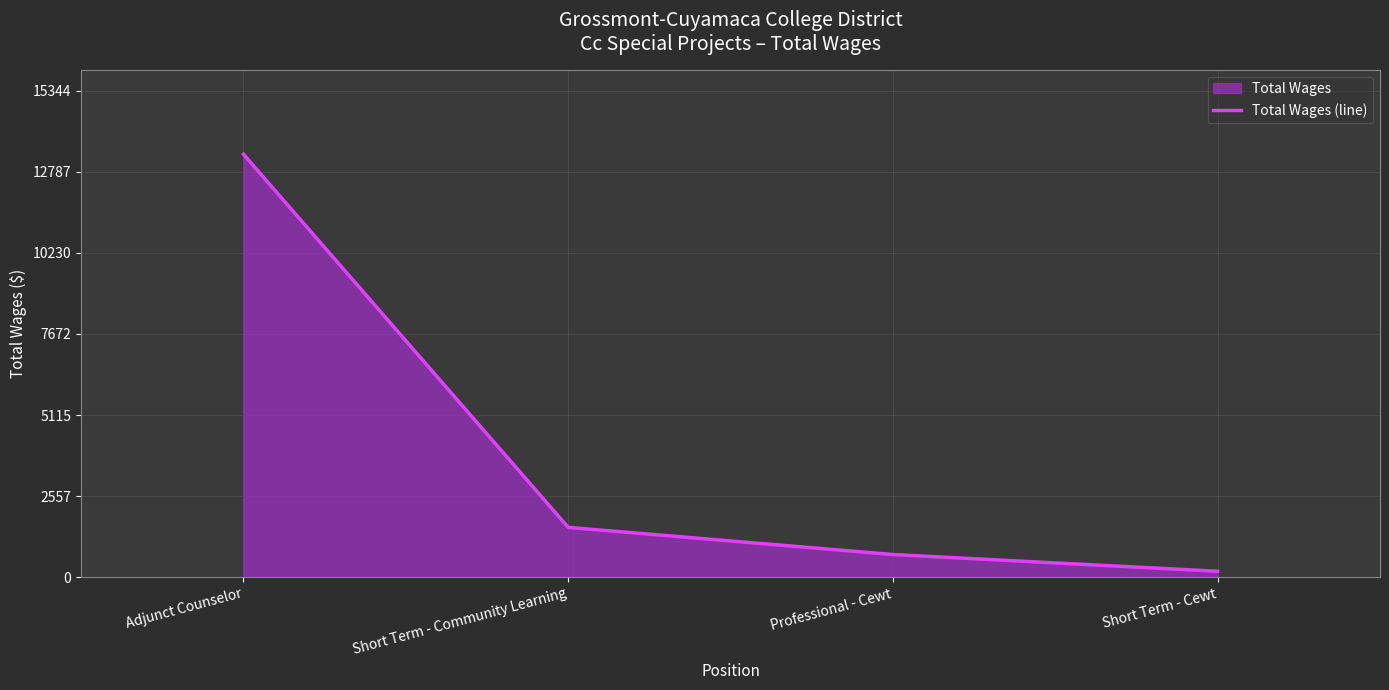

How many lines are shown in the chart?

1